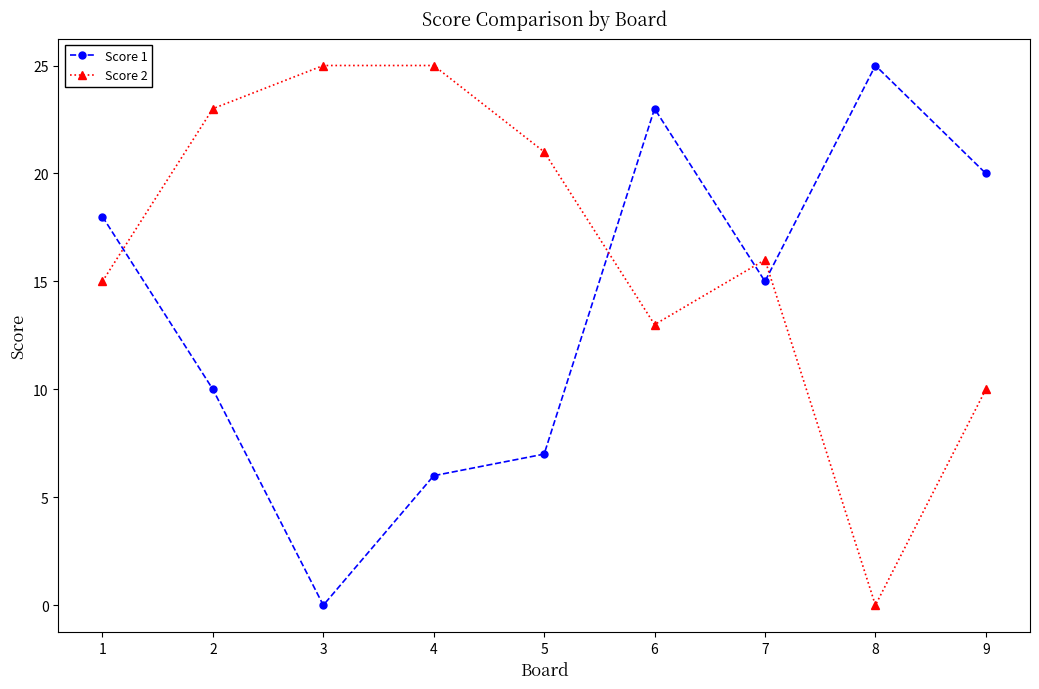

What are all the series names shown in the legend?

Score 1, Score 2